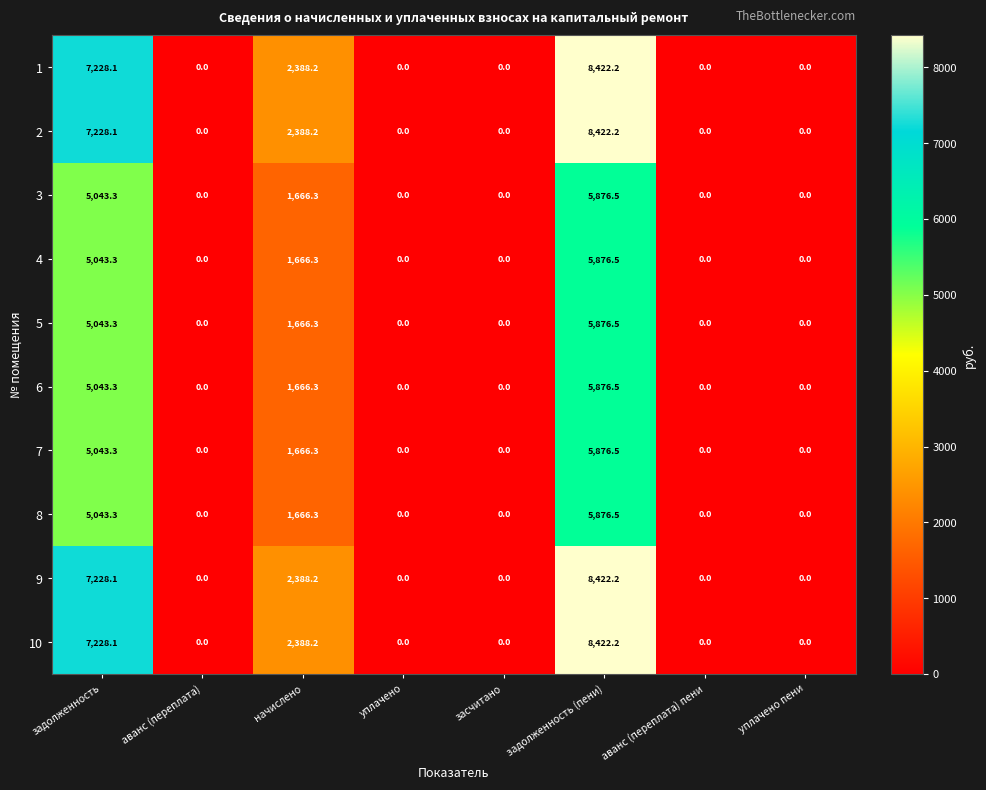

How many series are shown in this chart?

10